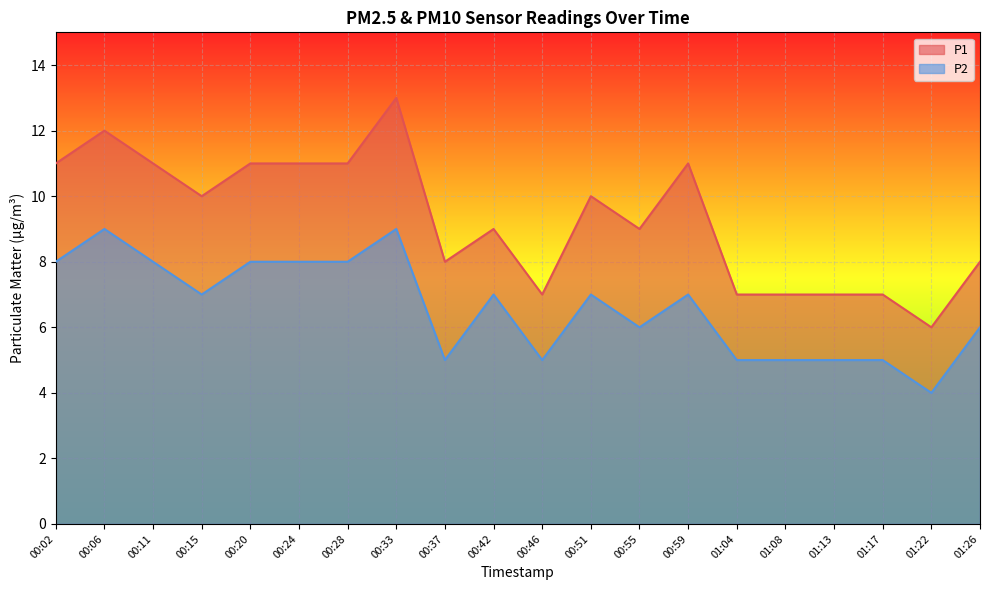

Which series changed the most between 00:02 and 00:33?

P1